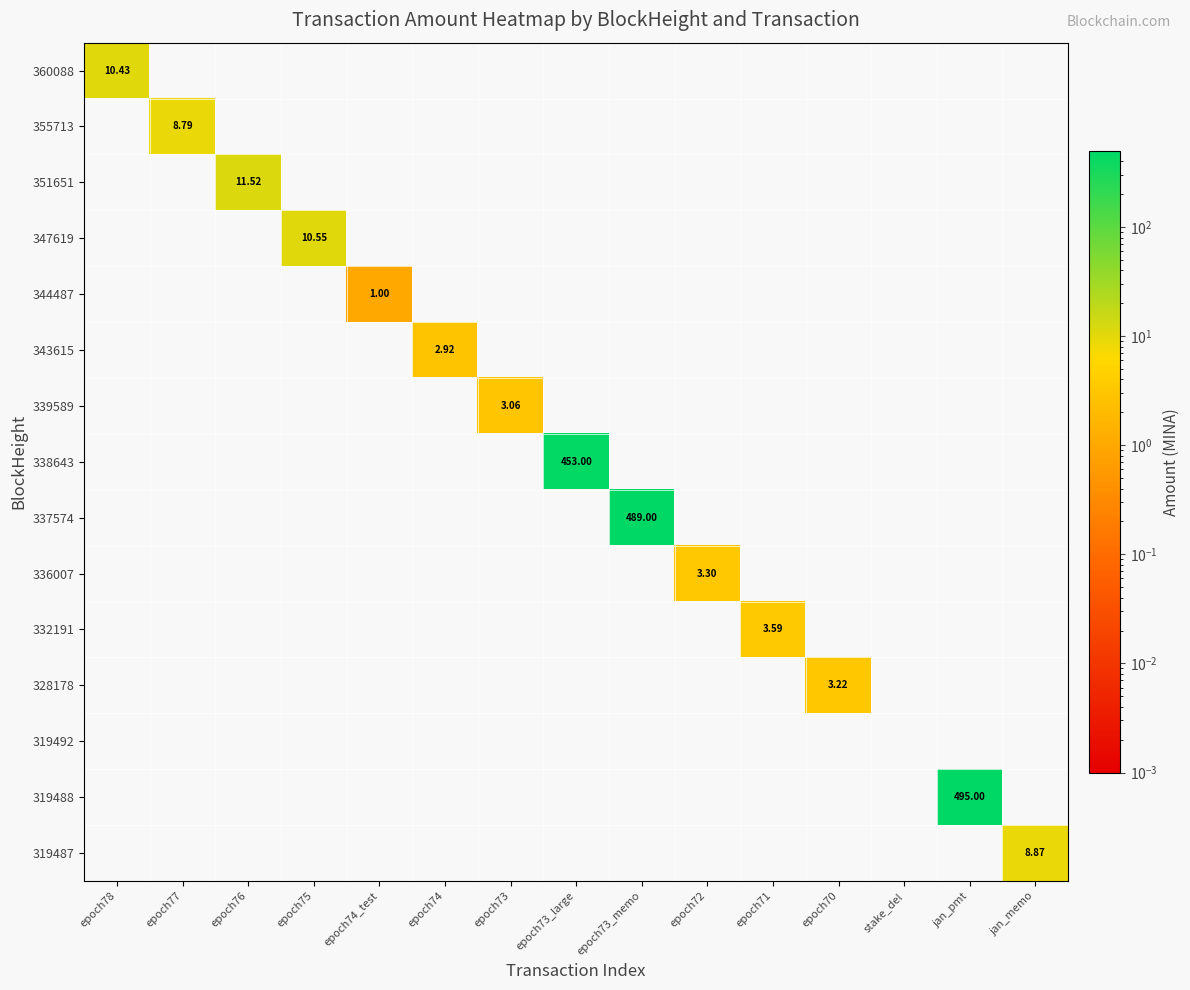

What is the smallest value displayed?

1.0